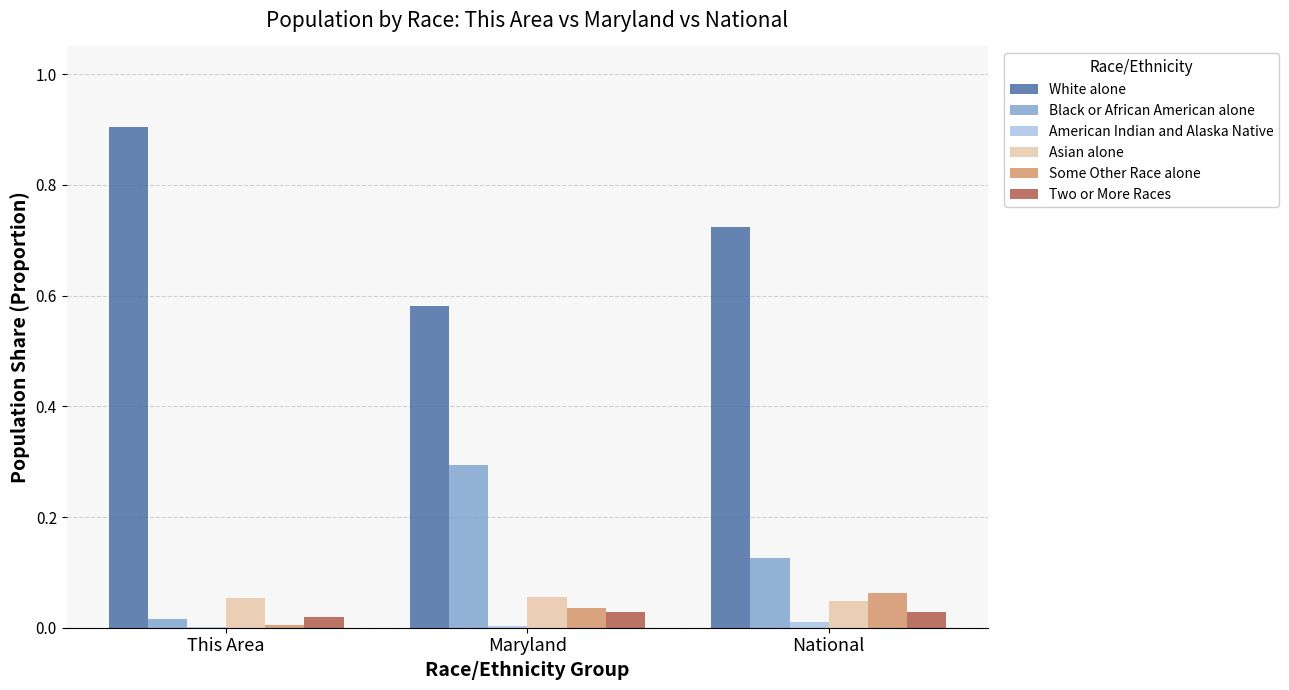

Is the value of Some Other Race alone at This Area greater than the value of White alone at This Area?

No